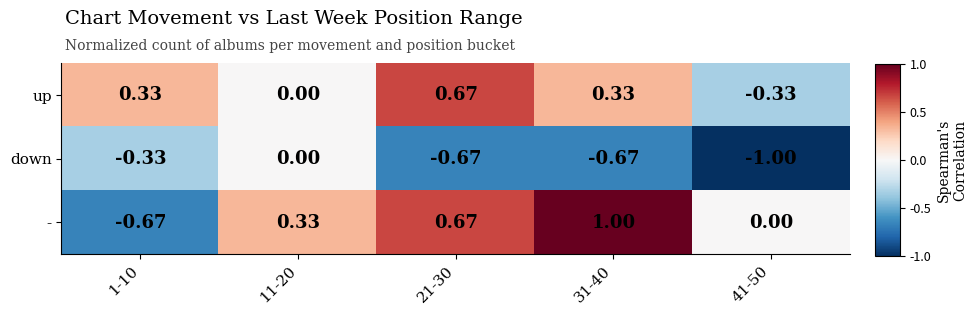

Is the value of - at 41-50 greater than the value of up at 21-30?

No